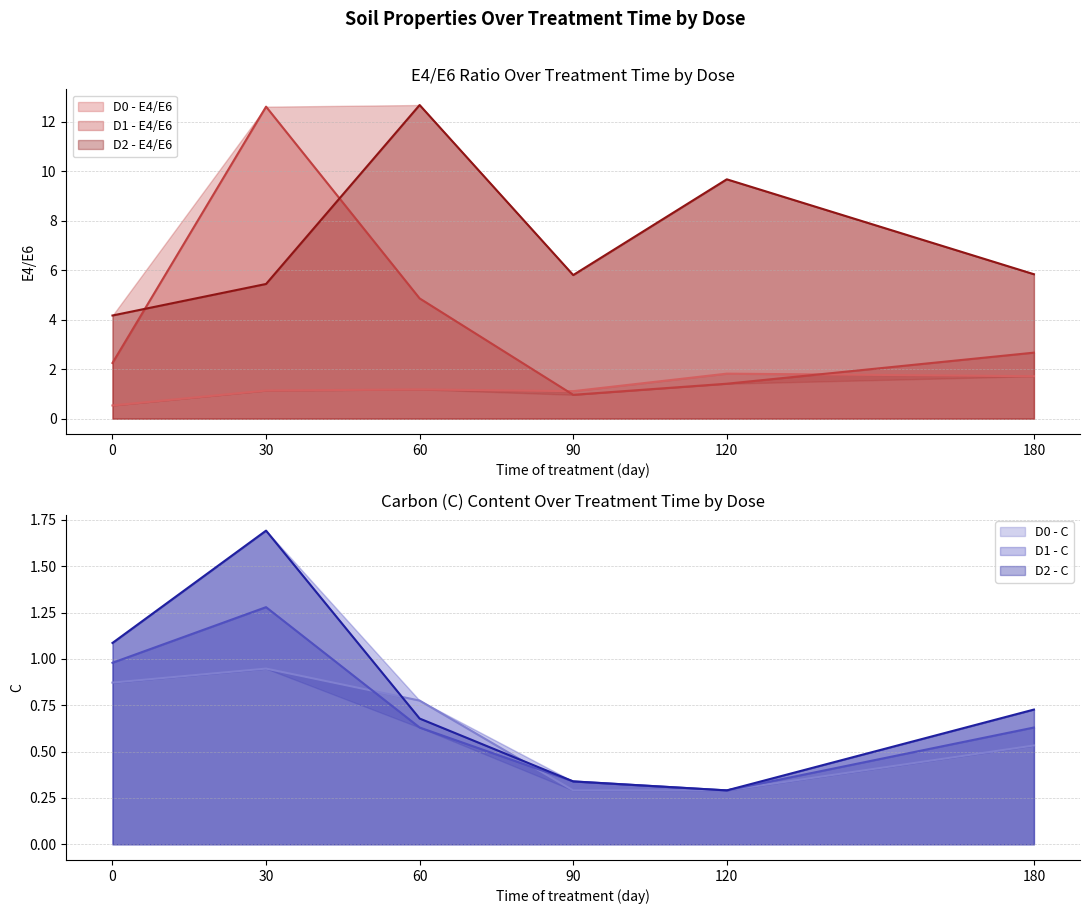

Which category has the highest value across all series?

60